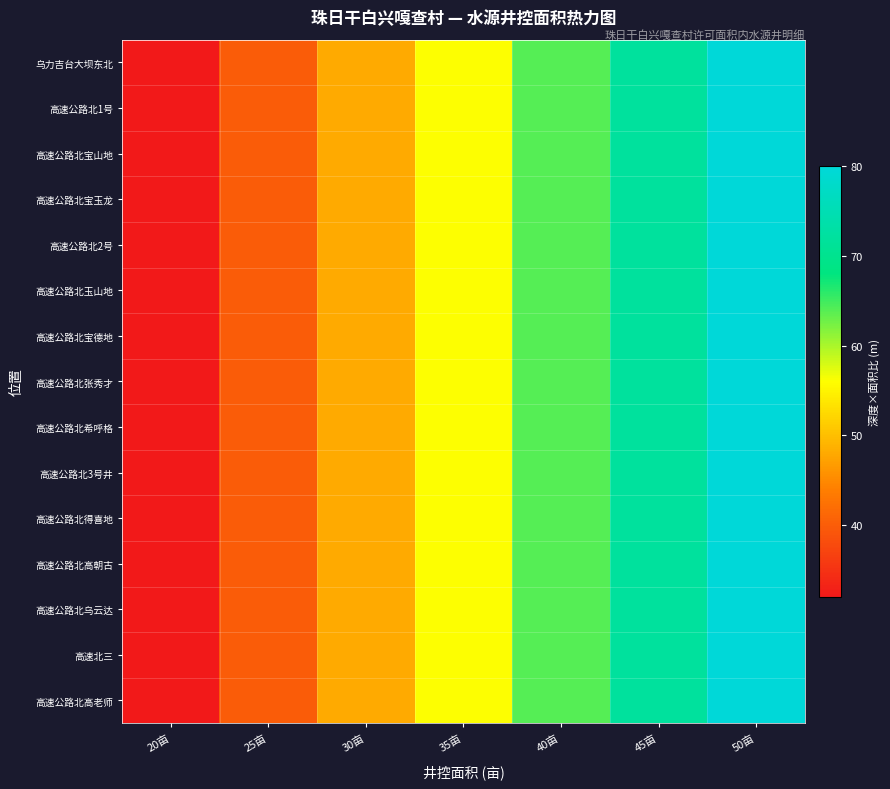

Which category has the lowest value across all series?

20亩